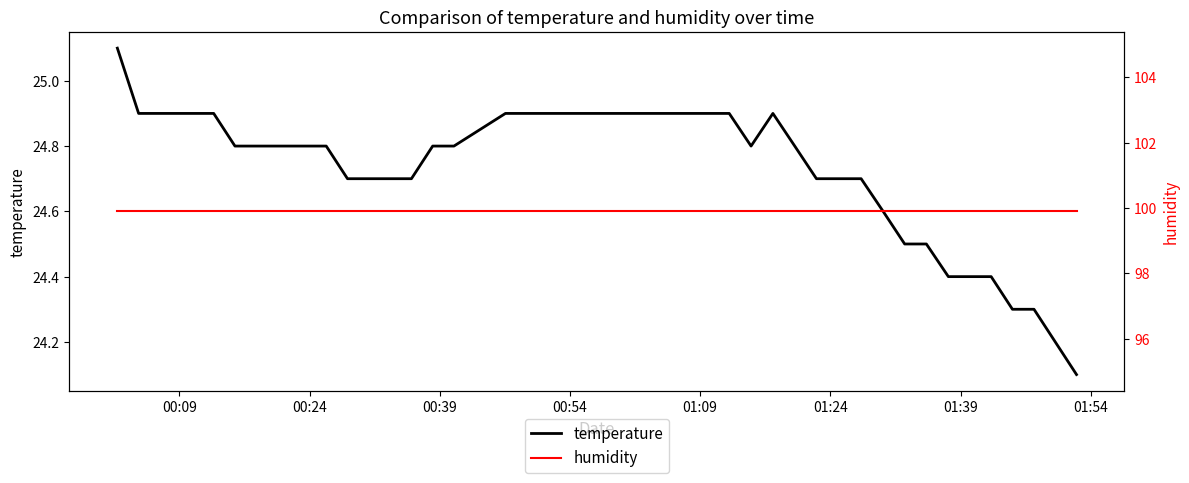

Which series has the widest spread of values?

temperature